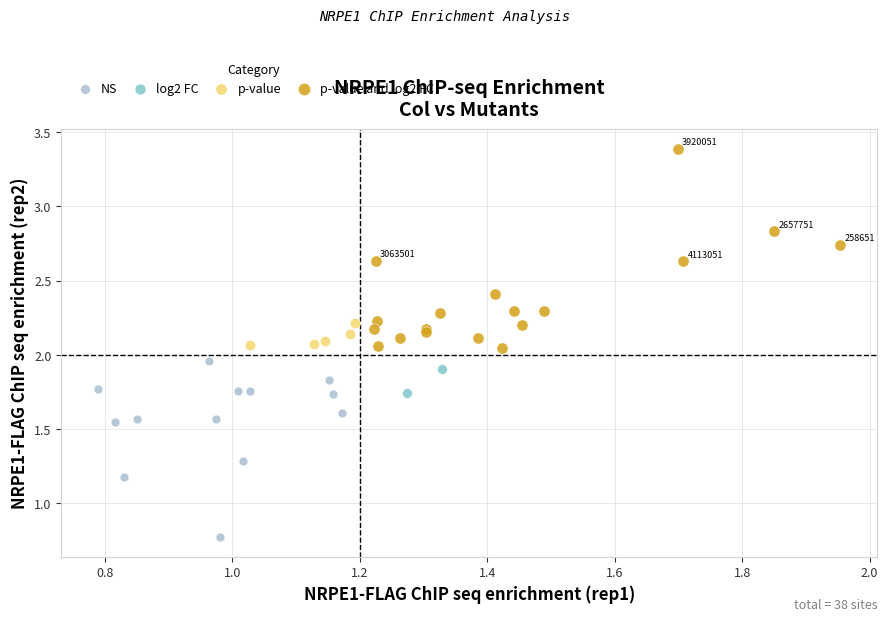

Which series contains the lowest Y value?

NS